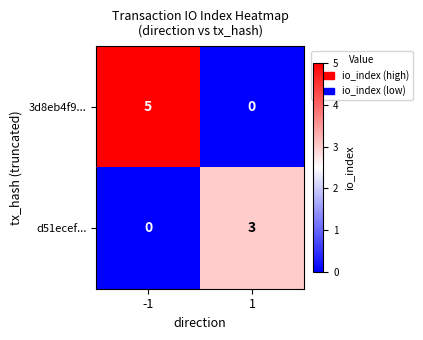

Is it true that 3d8eb4f9... equals 2 at 1?

False